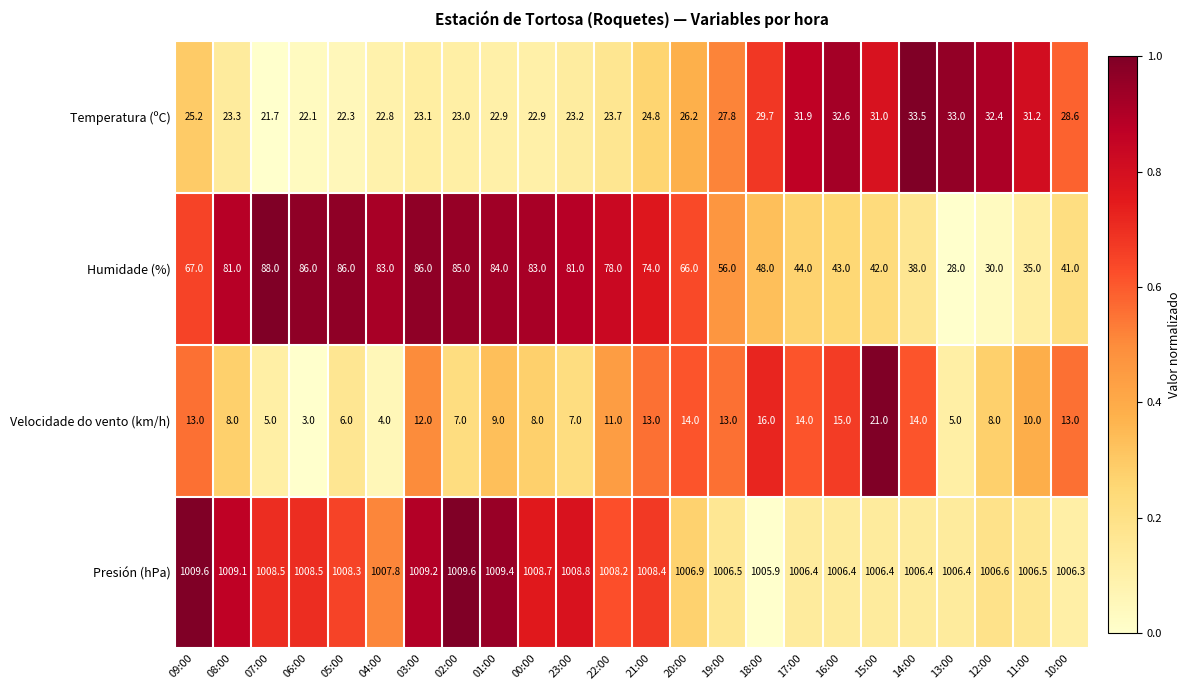

At which category does the chart reach its minimum across all series?

06:00